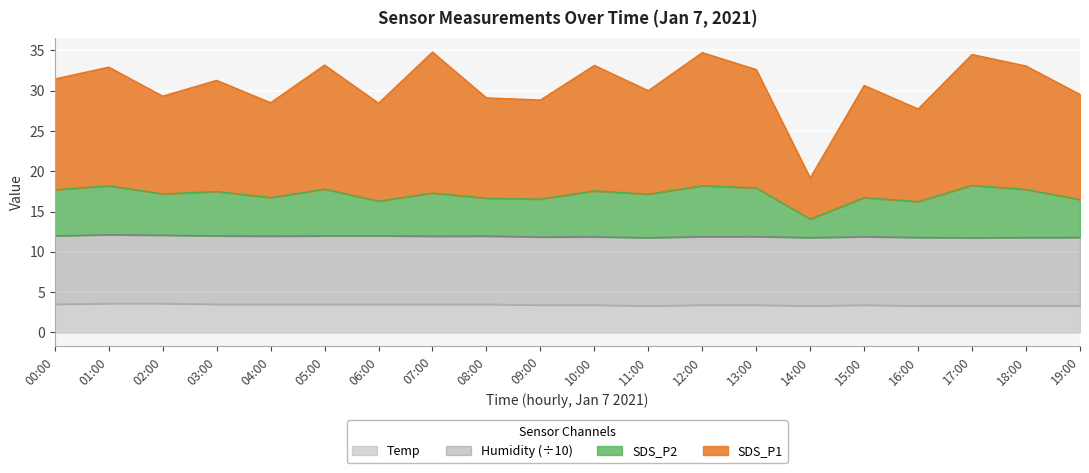

What is the highest value of the Temp series?

3.6